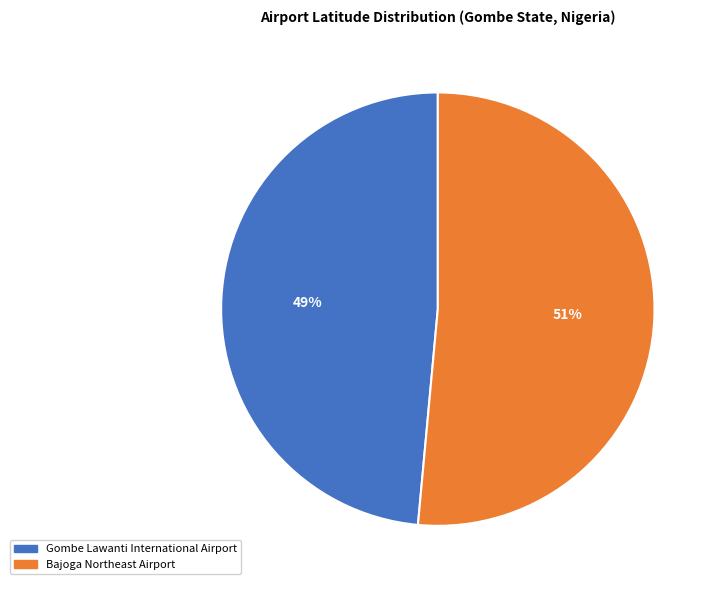

Count the number of slices in the pie.

2